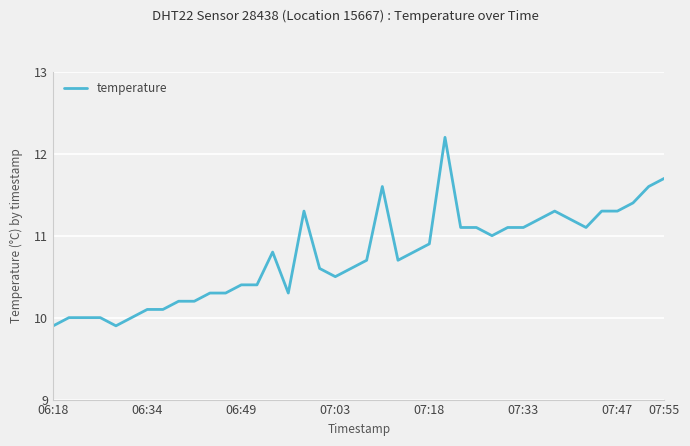

What is the maximum value shown in the chart?

12.2